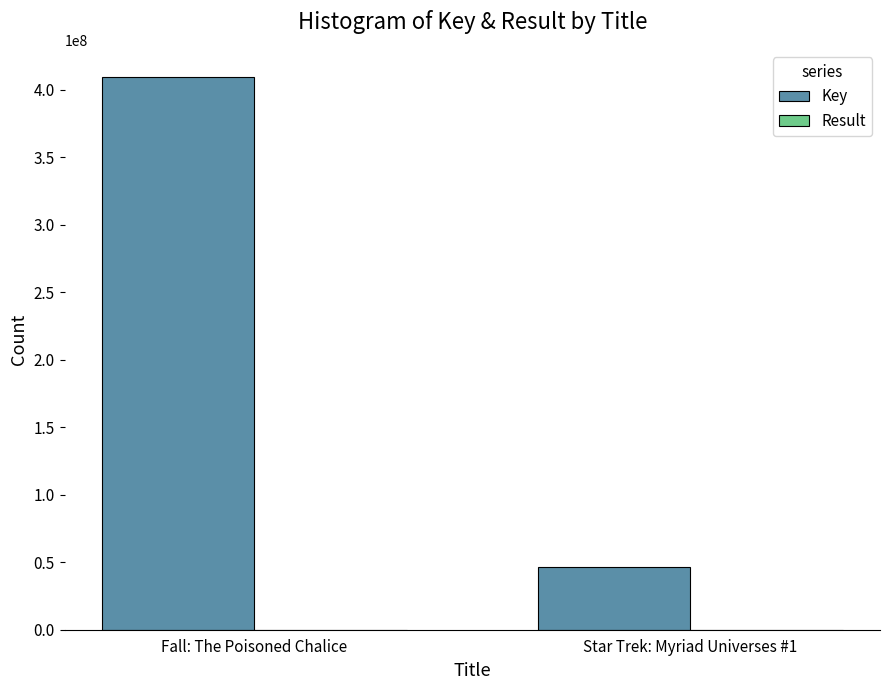

Which series changed the most between Fall: The Poisoned Chalice and Star Trek: Myriad Universes #1?

Key